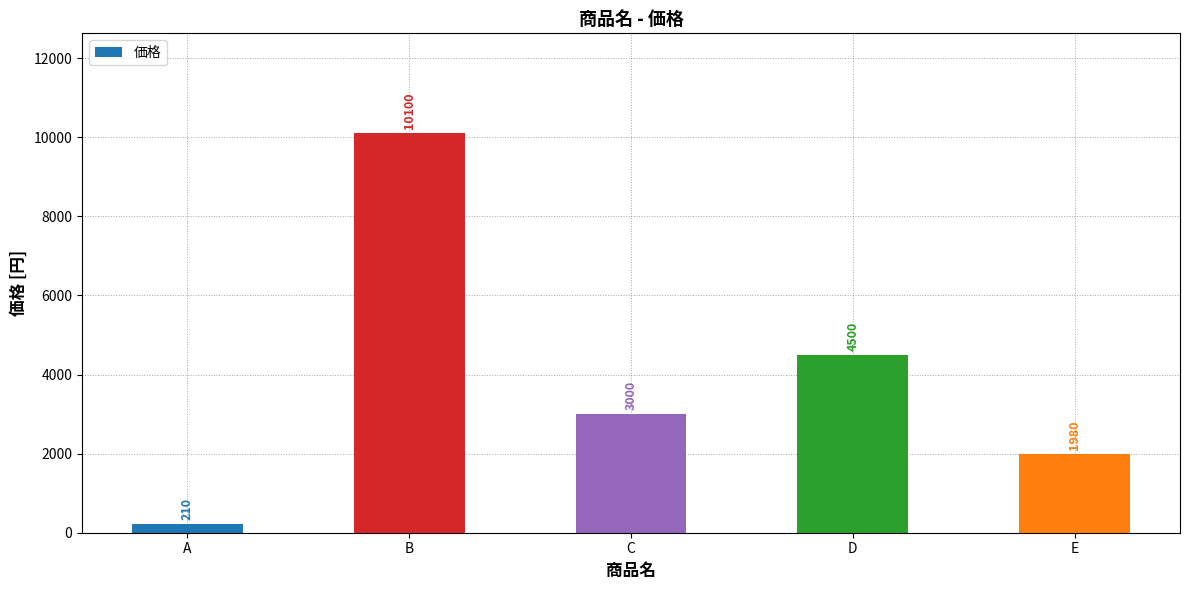

Does the chart contain stacked bars?

No